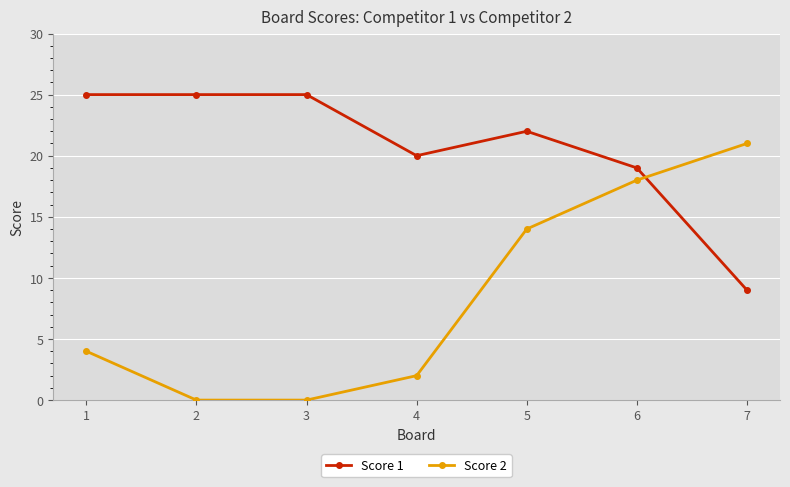

Reading right to left, what are all the values shown in this chart?

Score 1: 9	19	22	20	25	25	25
Score 2: 21	18	14	2	0	0	4